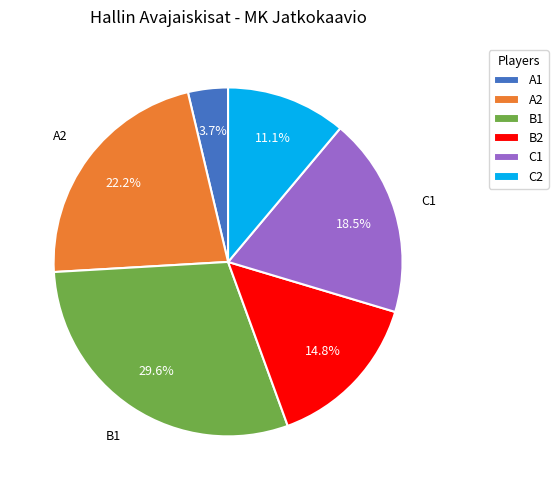

To the nearest percent, what is the difference between the largest and smallest slice percentages?

26%